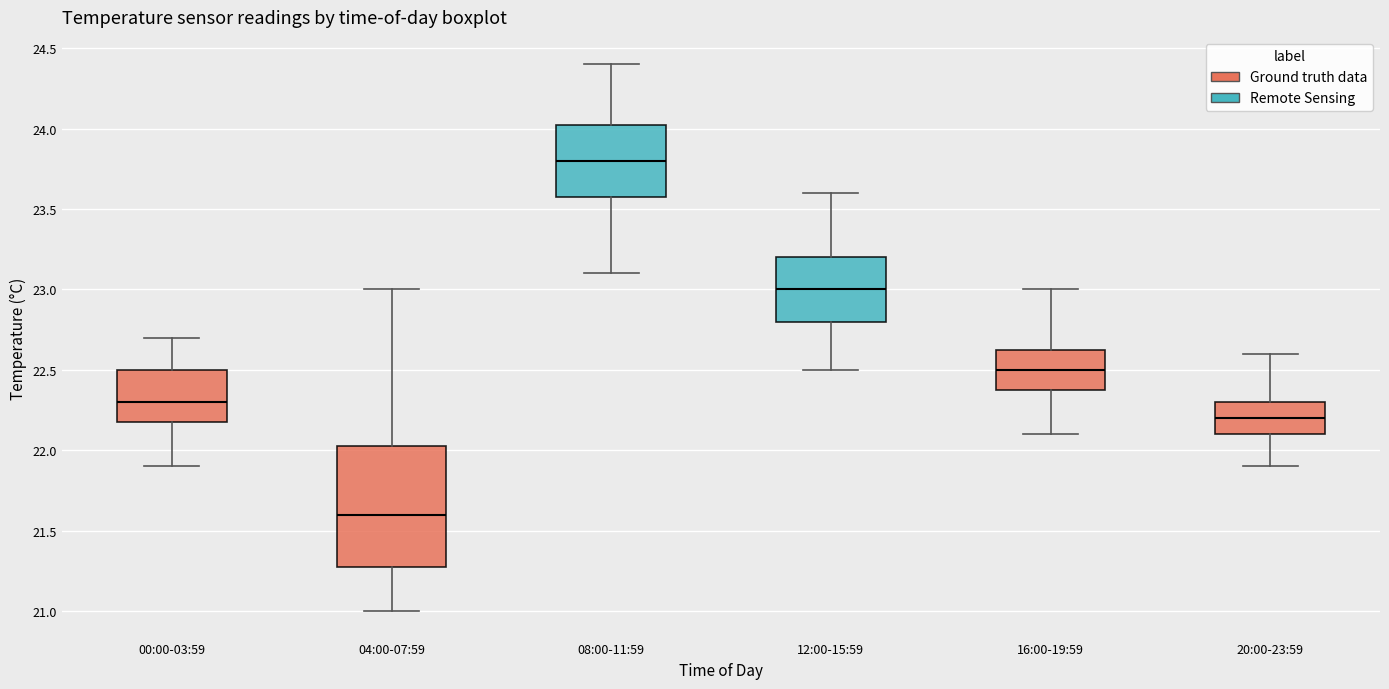

Reading left to right, read every box against the y-axis: the position of its median line, the range the box covers, and the ends of its whiskers. The values are not printed on the chart, so give them approximately, as read against the axis.

00:00-03:59: median 22.30, box 22.20 to 22.50, whiskers 21.90 to 22.70
04:00-07:59: median 21.60, box 21.30 to 22.05, whiskers 21.00 to 23.00
08:00-11:59: median 23.80, box 23.60 to 24.05, whiskers 23.10 to 24.40
12:00-15:59: median 23.00, box 22.80 to 23.20, whiskers 22.50 to 23.60
16:00-19:59: median 22.50, box 22.40 to 22.65, whiskers 22.10 to 23.00
20:00-23:59: median 22.20, box 22.10 to 22.30, whiskers 21.90 to 22.60